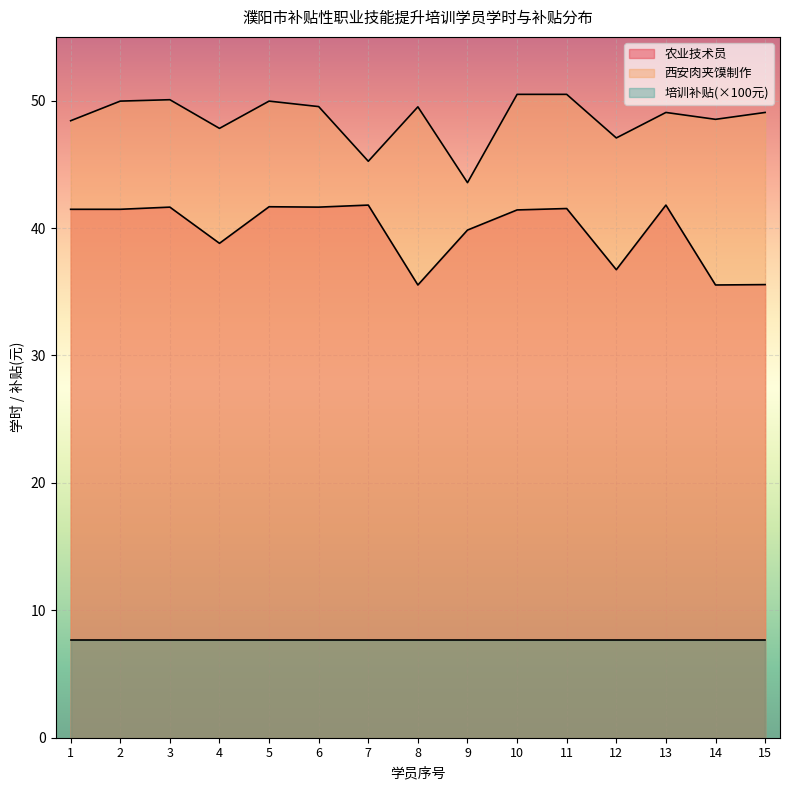

How many lines are shown in the chart?

3